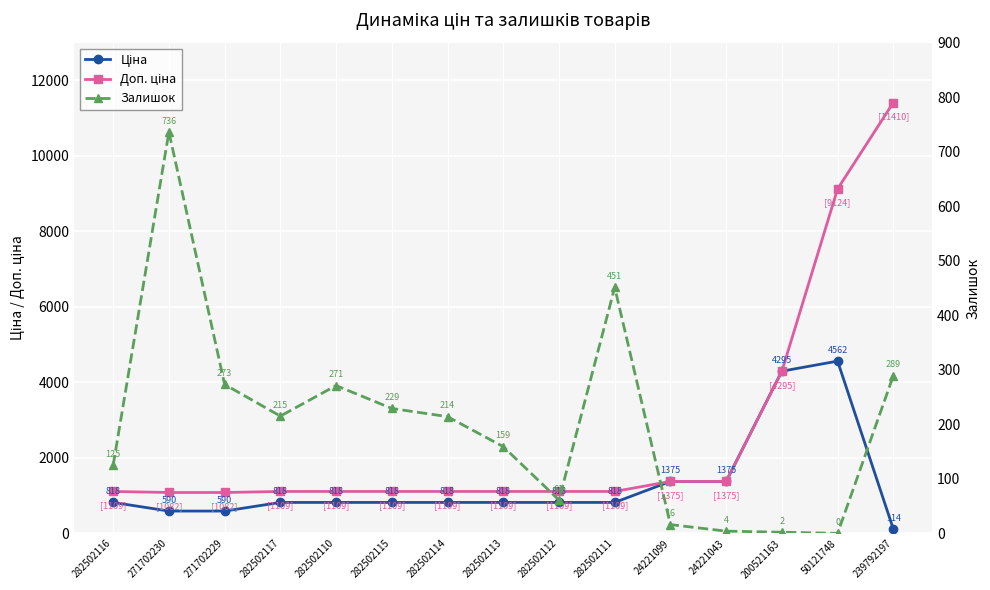

True or false: Залишок and Доп. ціна intersect in this chart.

False